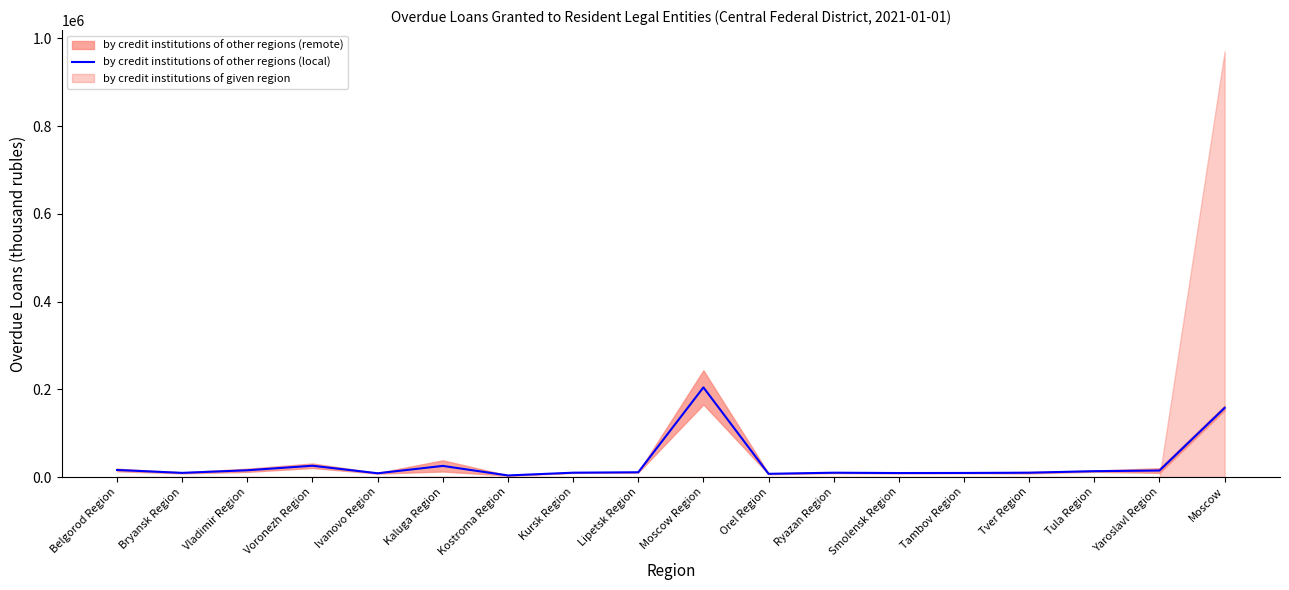

Which label corresponds to the largest value in the chart?

Moscow Region